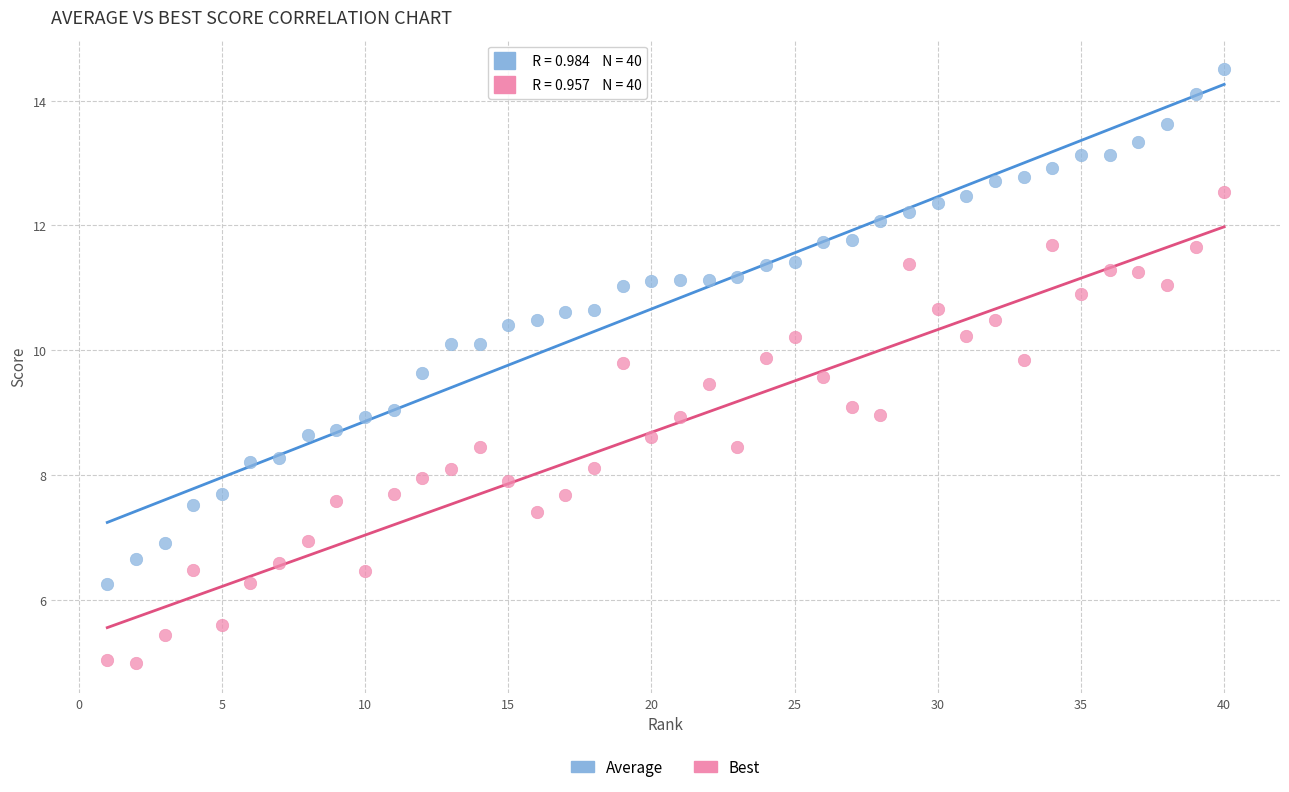

Across all data points, what is the range of Y values (max minus min)?

9.5